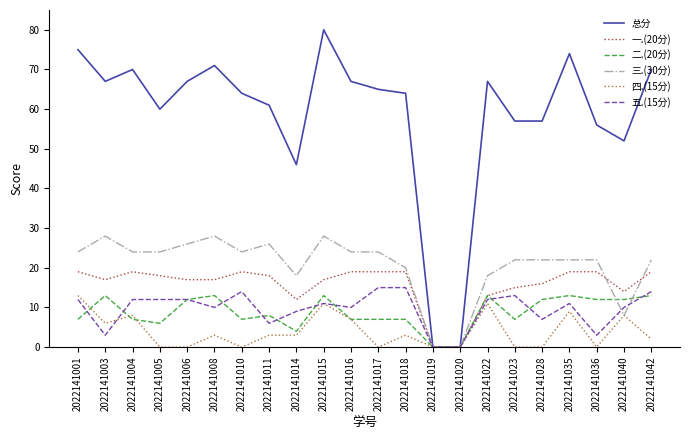

What is the sum of the 一.(20分) values at 2022141018 and 2022141001?

38